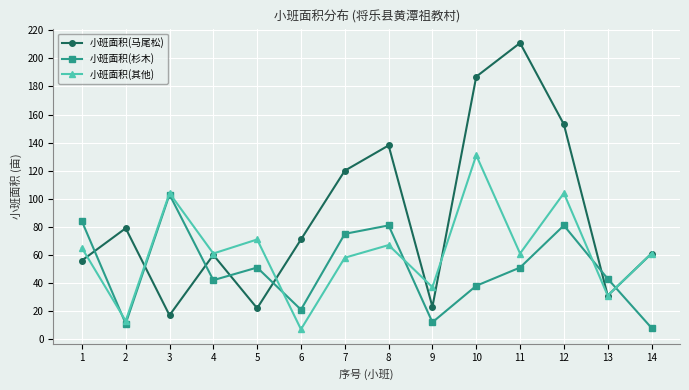

At which category does 小班面积(杉木) reach its first local peak?

3